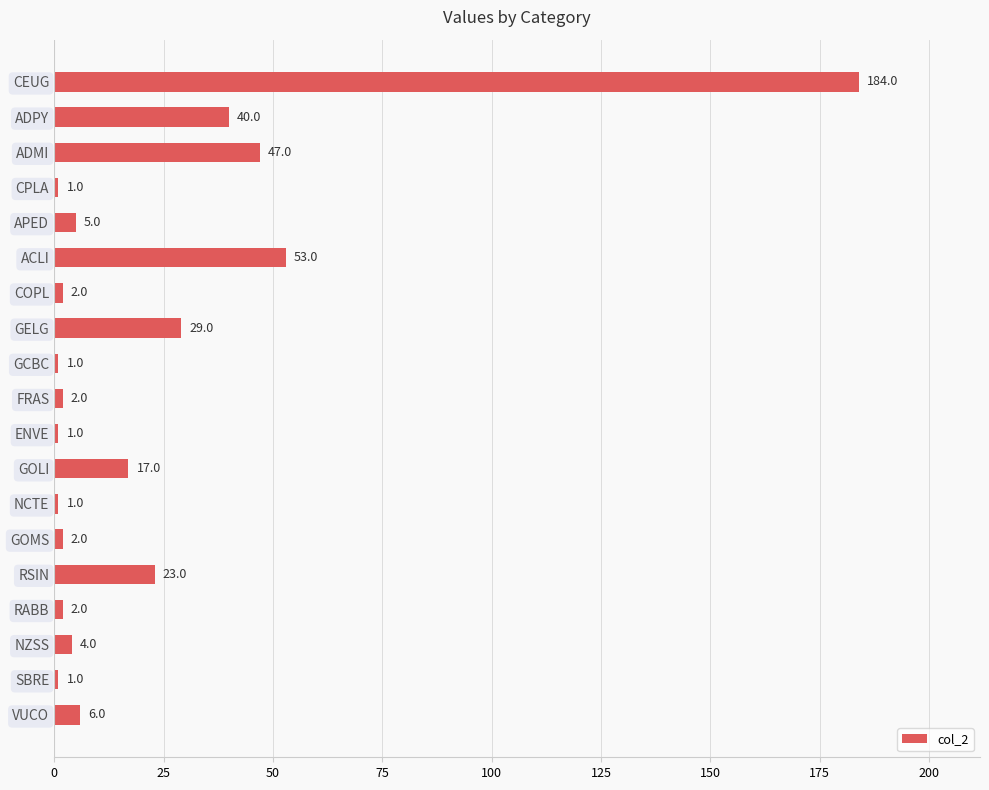

What is the value of the 8th bar from the top?

29